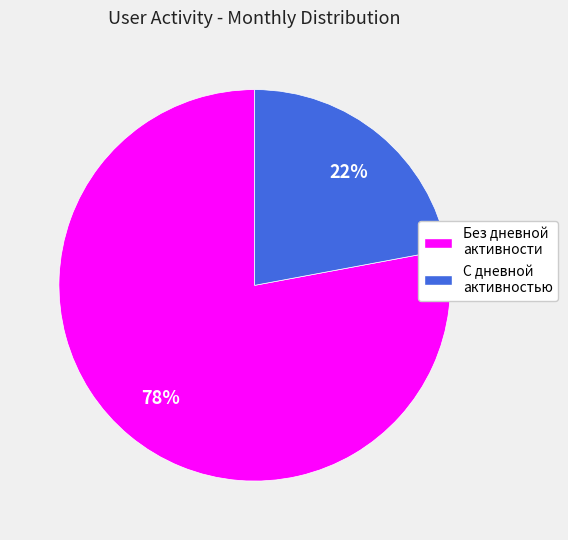

To the nearest percent, what is the difference between the largest and smallest slice percentages?

56%